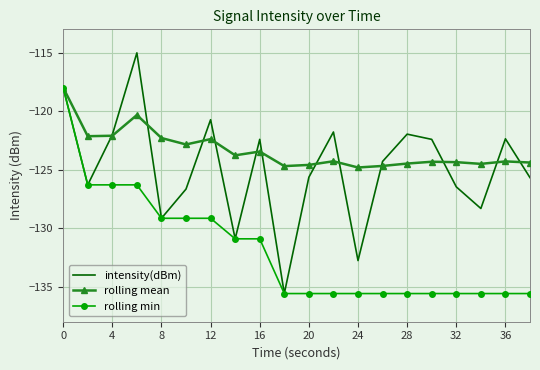

Which series has the largest total across all categories?

rolling mean